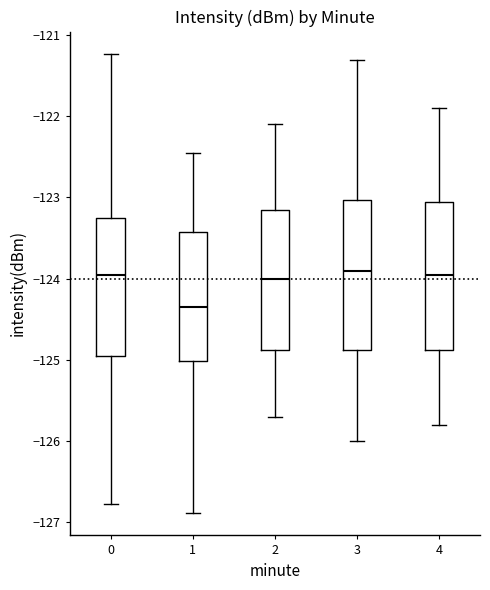

Where is the upper edge of the box at x = 1 on the y-axis? The values are not printed on the chart, so give them approximately, as read against the axis.

-123.4